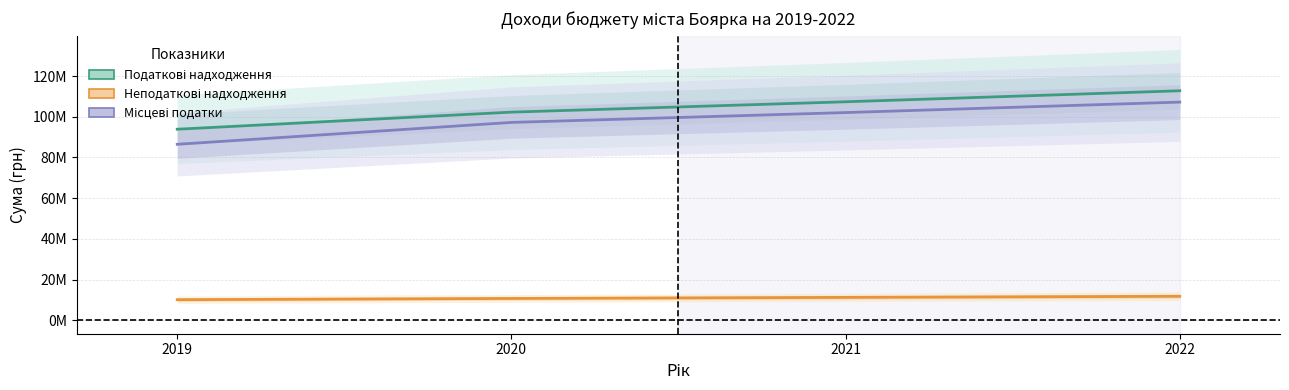

Reading left to right, list all the values displayed in this chart.

Податкові надходження: 93899477	102300000	107391350	112808400
Неподаткові надходження: 10088900	10680000	11214000	11750500
Місцеві податки: 86483877	97249500	102089400	107237300